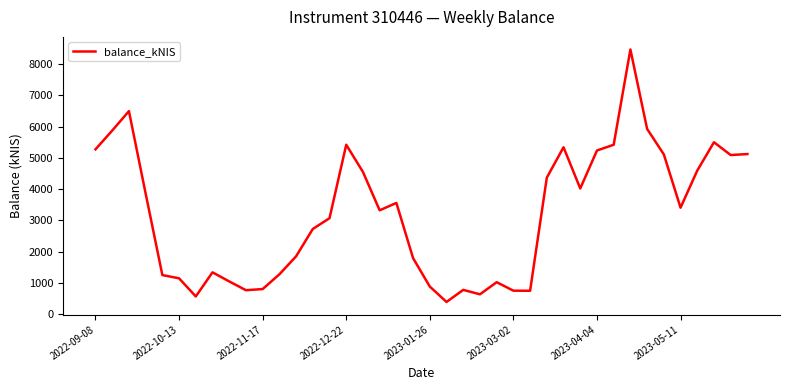

What is the smallest value displayed?

390.6